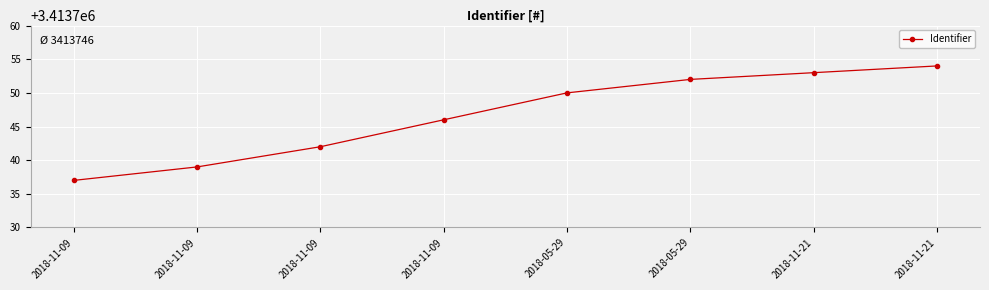

Is this an area chart (filled region under the line)?

No